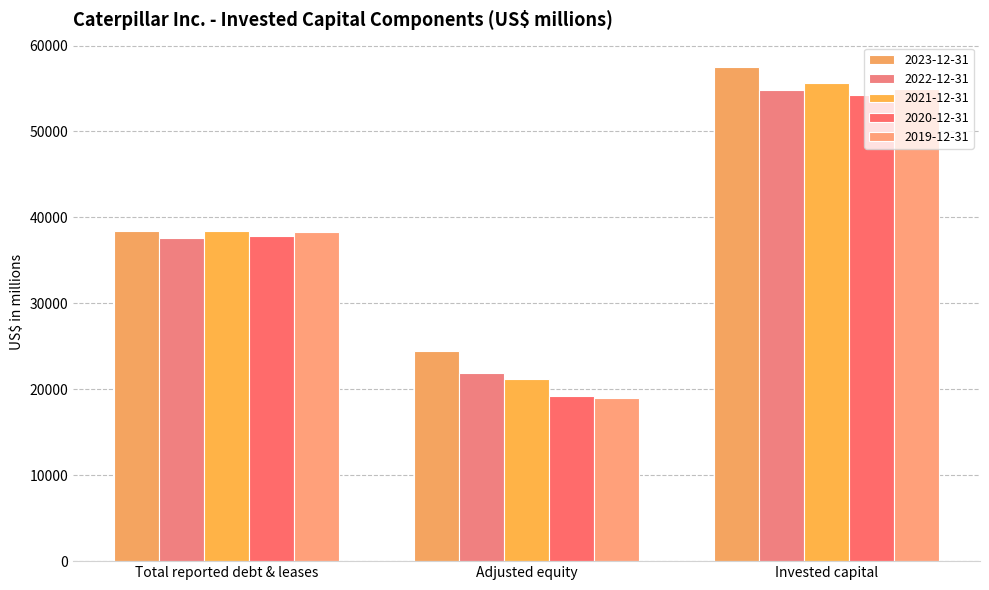

What is the maximum value shown in the chart?

57458